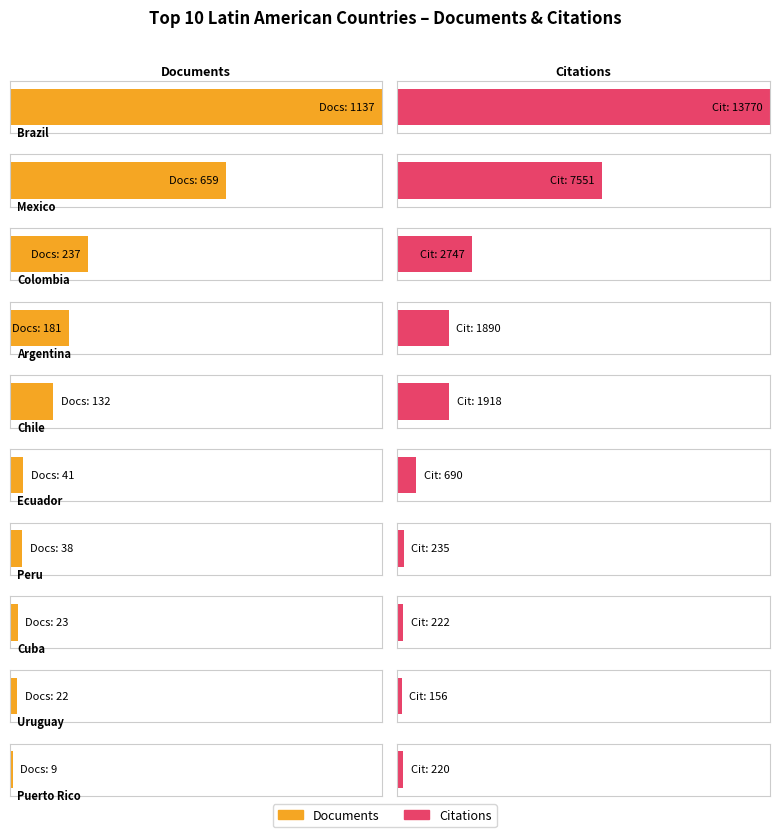

What are all the series names shown in the legend?

Documents, Citations